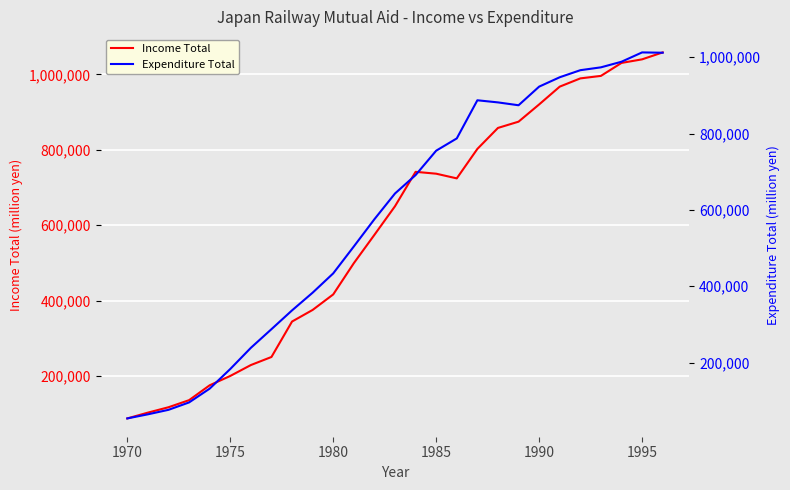

What is the maximum value for Income Total?

1058138